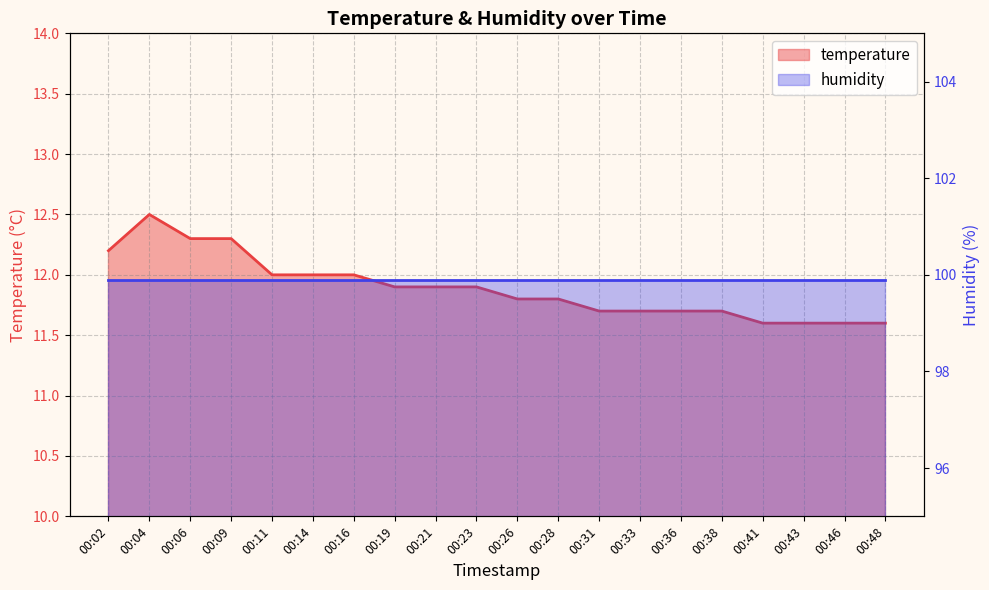

Rank the categories by value from highest to lowest.

00:04, 00:06, 00:09, 00:02, 00:11, 00:14, 00:16, 00:19, 00:21, 00:23, 00:26, 00:28, 00:31, 00:33, 00:36, 00:38, 00:41, 00:43, 00:46, 00:48